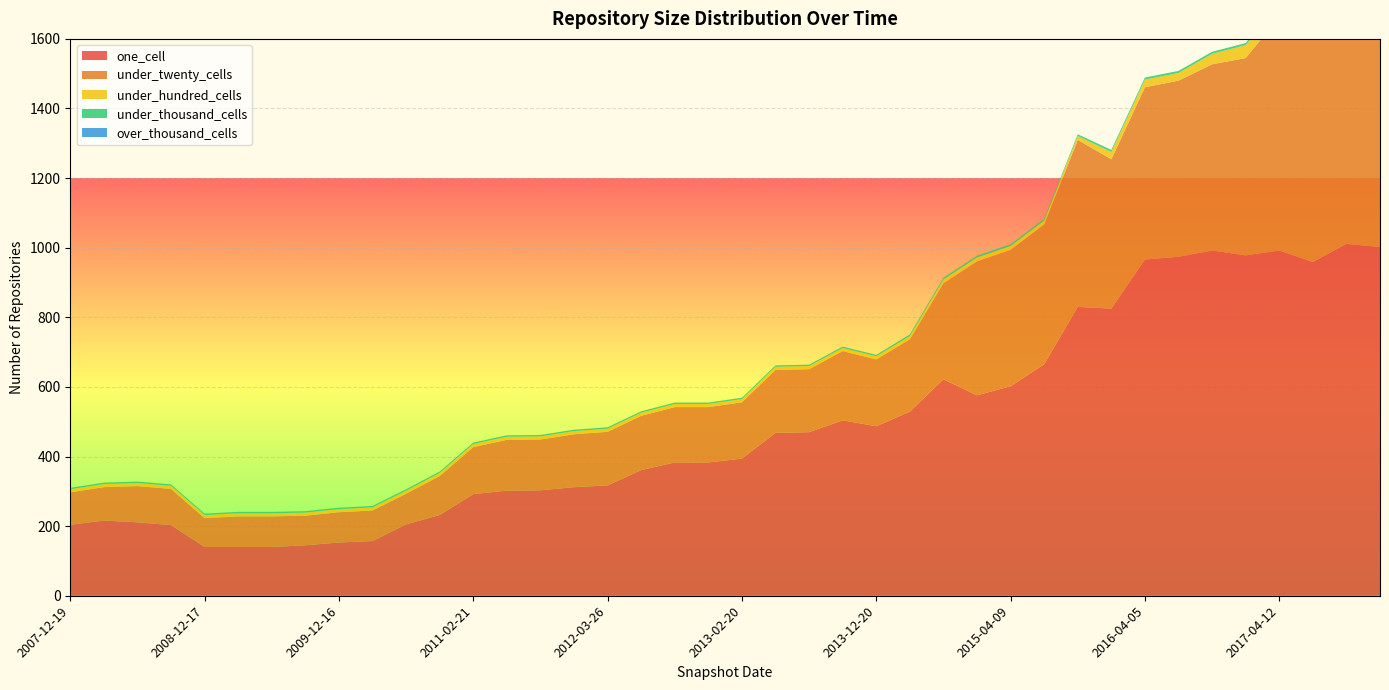

Reading right to left, transcribe all the data shown in this chart.

one_cell: 1002	1011	959	992	978	992	974	966	825	830	665	602	576	622	529	487	504	470	468	394	383	383	361	317	312	303	302	292	232	205	157	153	145	140	140	140	203	211	216	204
under_twenty_cells: 716	707	690	670	567	535	506	495	429	480	402	392	385	276	208	192	199	181	181	162	159	159	156	154	152	146	146	135	112	88	88	87	85	88	88	83	104	104	96	93
under_hundred_cells: 92	45	44	39	37	30	22	22	21	11	11	11	11	11	9	9	9	9	9	9	9	9	9	9	9	9	9	9	9	9	9	9	9	9	9	9	9	9	9	9
under_thousand_cells: 13	8	8	6	6	6	6	6	6	5	5	5	5	5	5	4	4	4	4	4	4	4	4	4	4	4	4	4	4	4	4	4	4	4	4	4	4	4	4	4
over_thousand_cells: 0	0	0	0	0	0	0	0	0	0	0	0	0	0	0	0	0	0	0	0	0	0	0	0	0	0	0	0	0	0	0	0	0	0	0	0	0	0	0	0